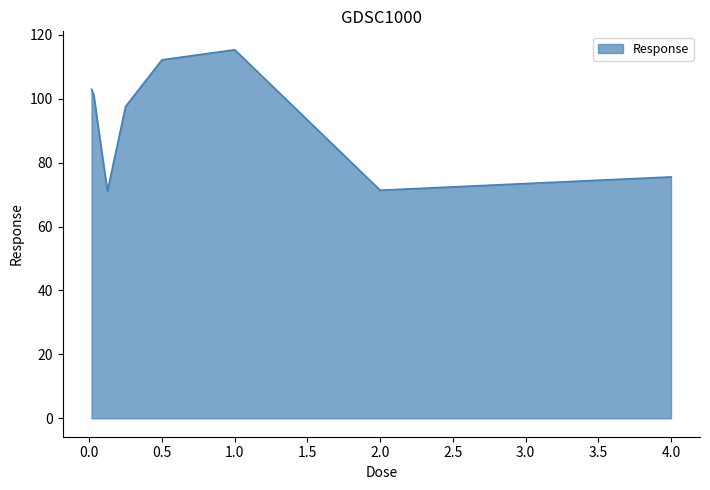

How many interior local peaks (higher than both neighbors) does the data have?

1